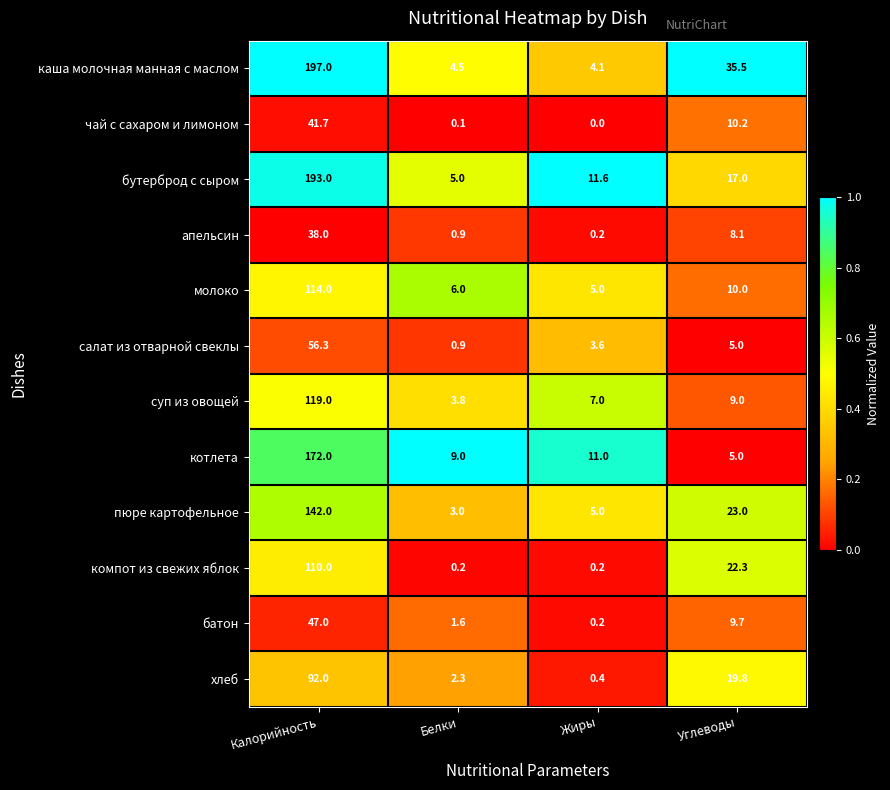

What is the greatest value displayed?

197.0